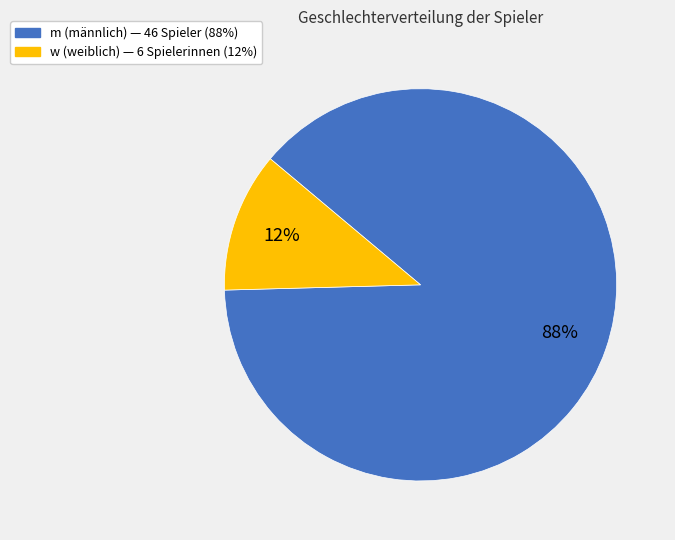

Do w and m together represent more than half of the pie?

Yes